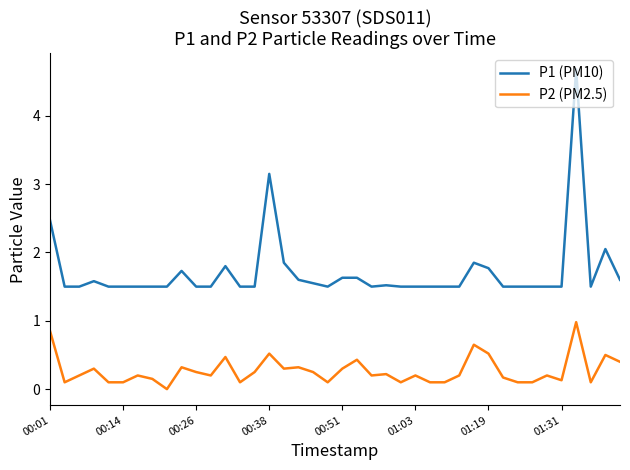

Which series has the largest total across all categories?

P1 (PM10)